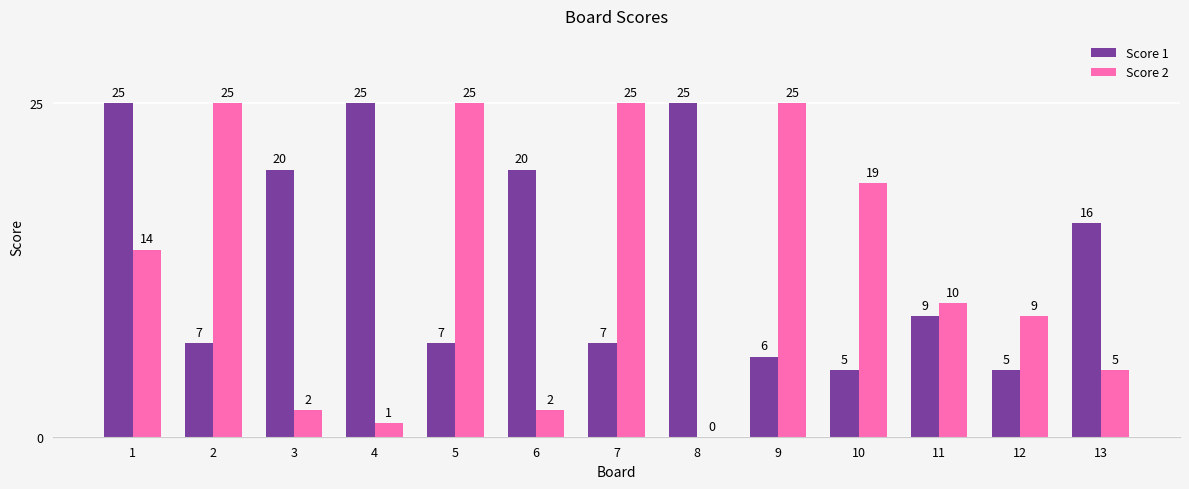

Which series changed the most between 9 and 13?

Score 2